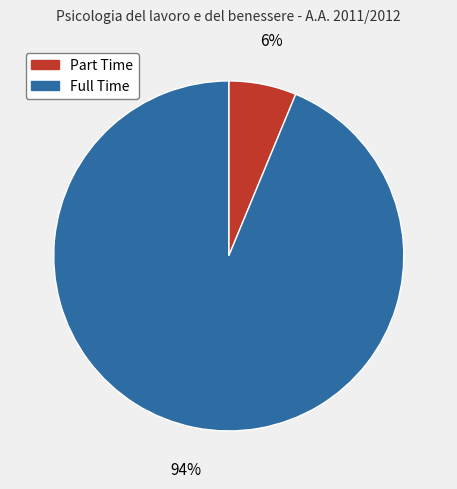

Rank the categories by value from highest to lowest.

Full Time, Part Time